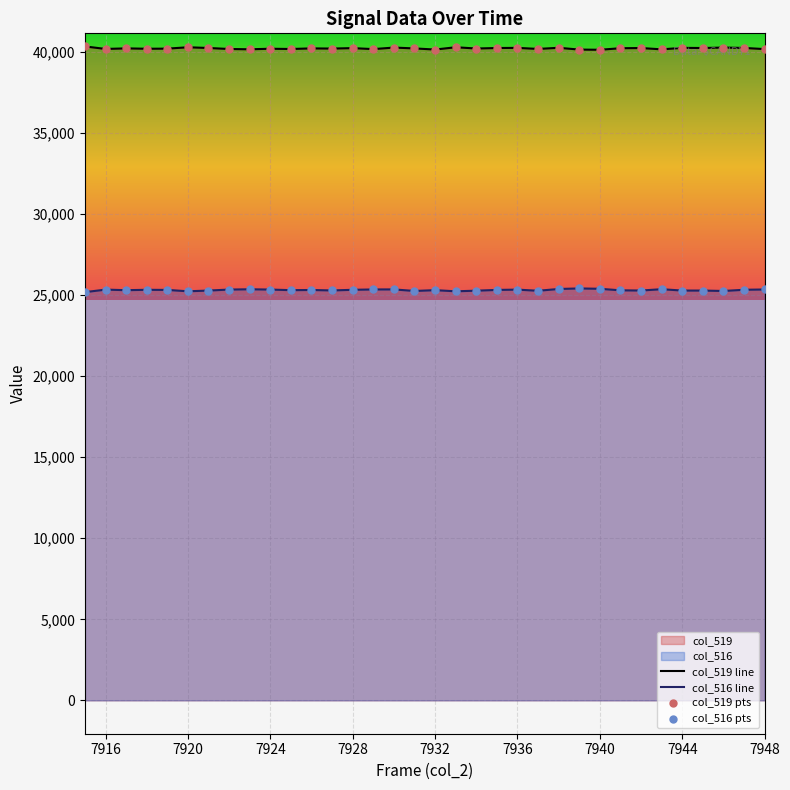

Is the value of col_516 at 7915 greater than the value of col_519 at 7942?

No